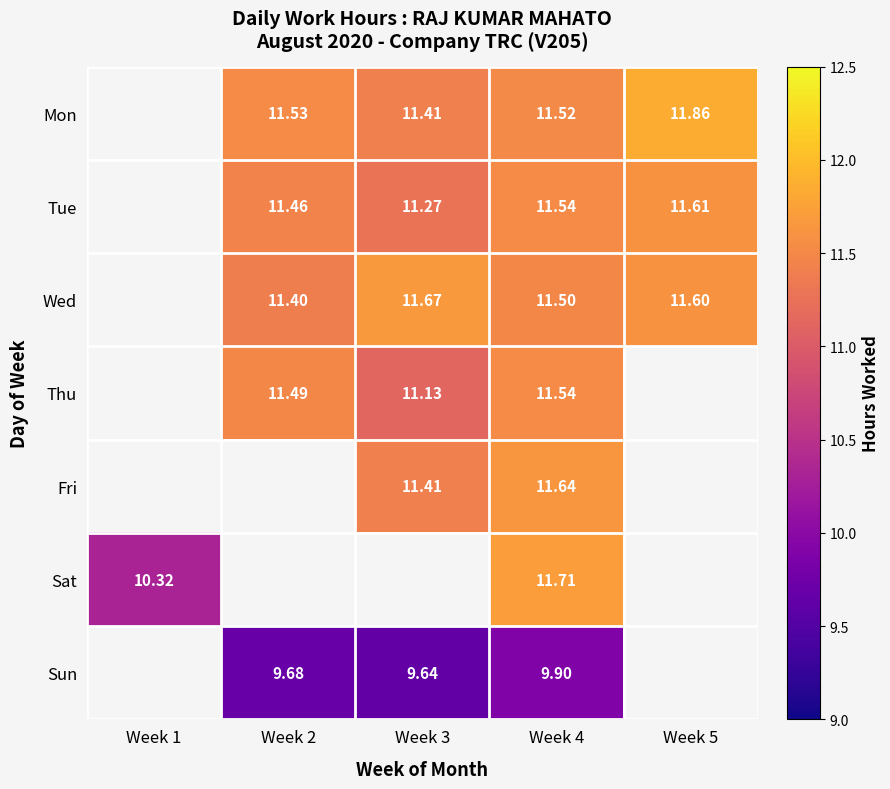

How many categories are shown in the chart?

5